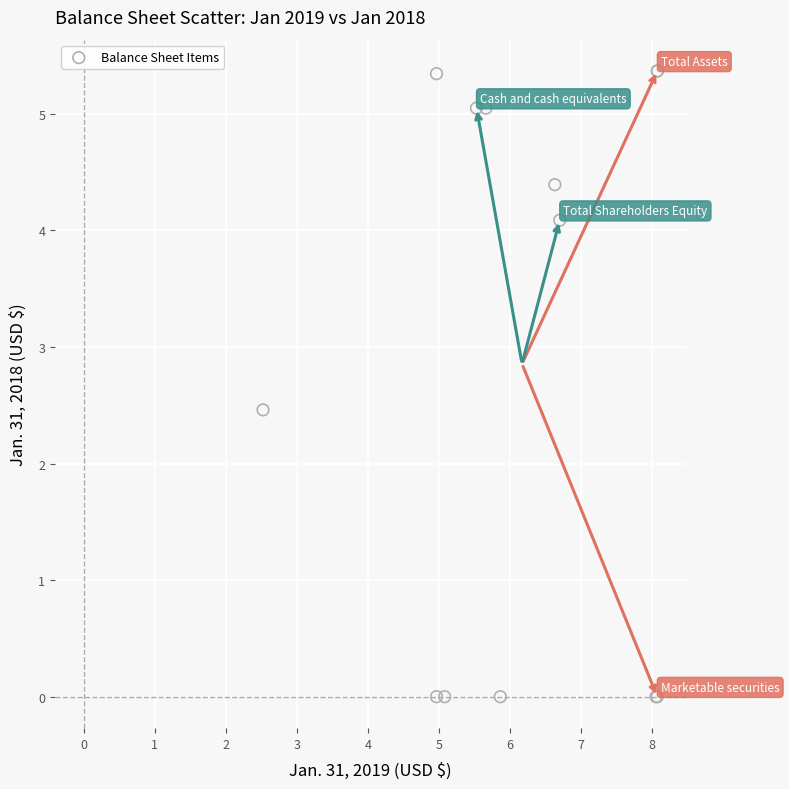

What Y value in the scatter plot is closest to 2?

2.5